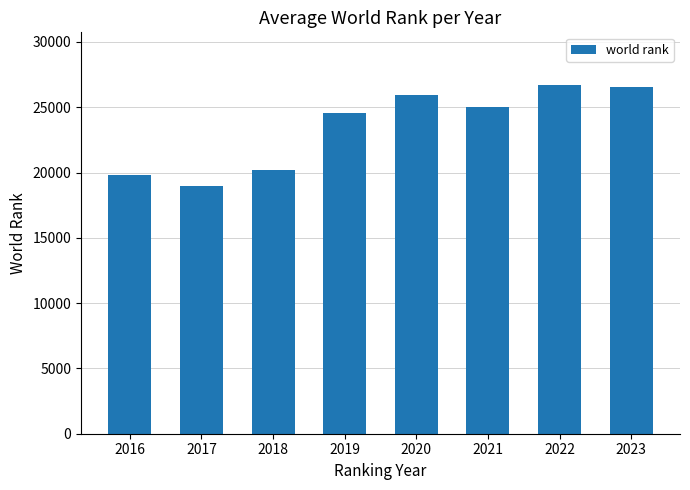

Which has a higher value, 2021 or 2018?

2021